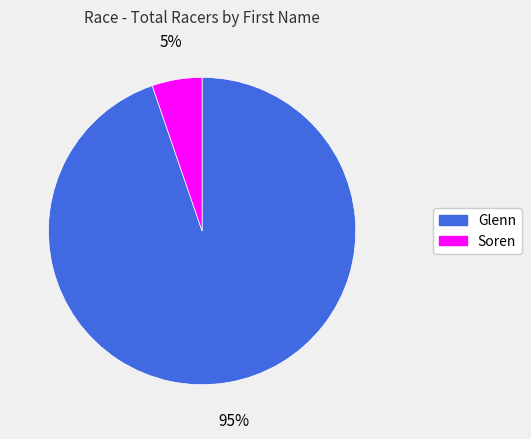

Is Soren the majority of the pie?

No